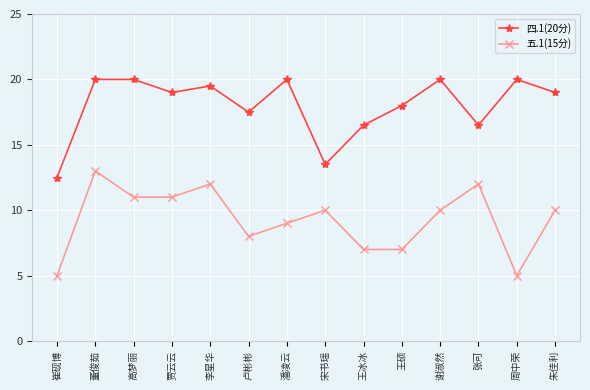

True or false: 四.1(20分) and 五.1(15分) intersect in this chart.

False